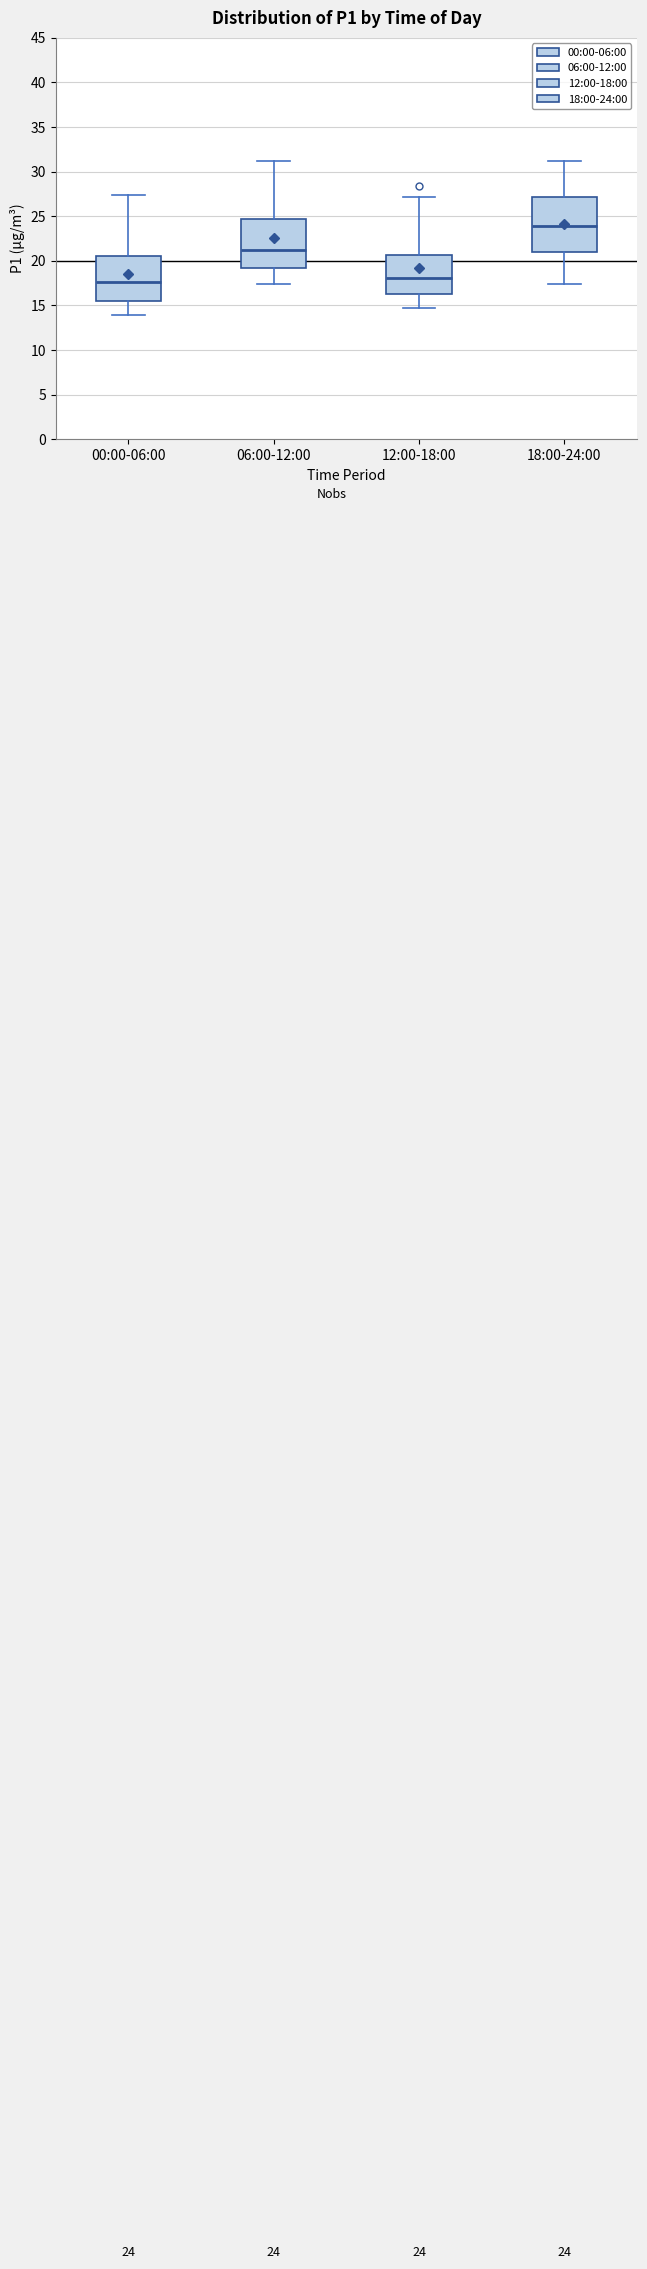

Which box's median line is the highest?

18:00-24:00